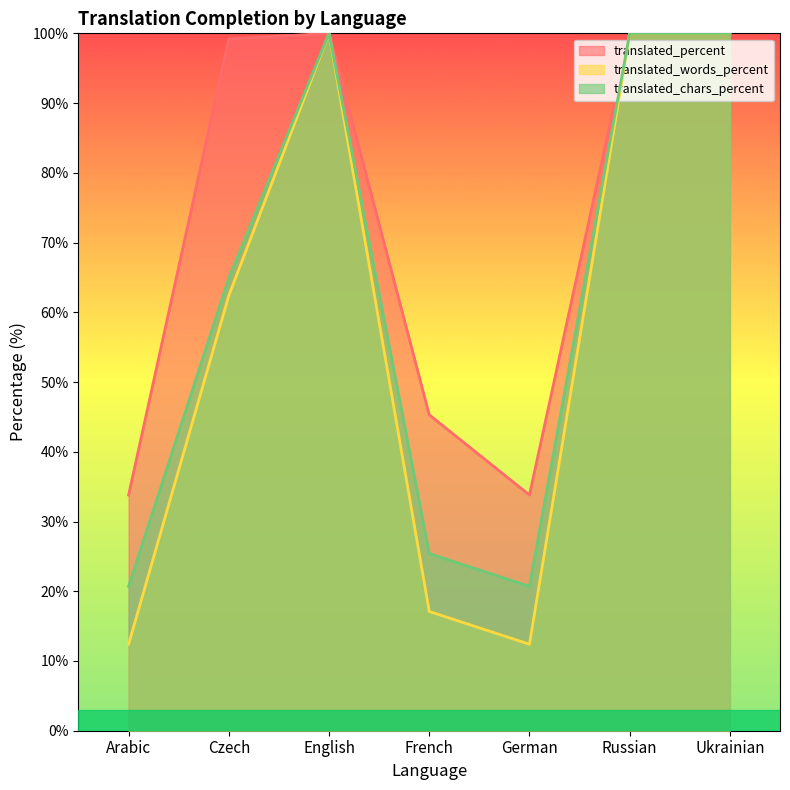

Reading left to right, list all the values displayed in this chart.

translated_percent: Arabic=33.8	Czech=99.2	English=100.0	French=45.3	German=33.8	Russian=100.0	Ukrainian=100.0
translated_words_percent: Arabic=12.4	Czech=62.4	English=100.0	French=17.1	German=12.4	Russian=100.0	Ukrainian=100.0
translated_chars_percent: Arabic=20.7	Czech=64.9	English=100.0	French=25.4	German=20.7	Russian=100.0	Ukrainian=100.0